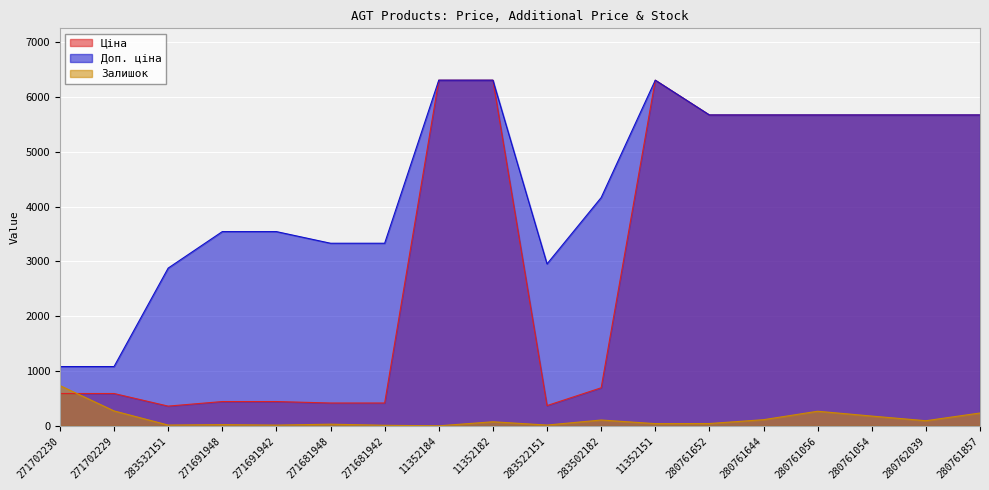

How many times do Ціна and Залишок cross each other?

1